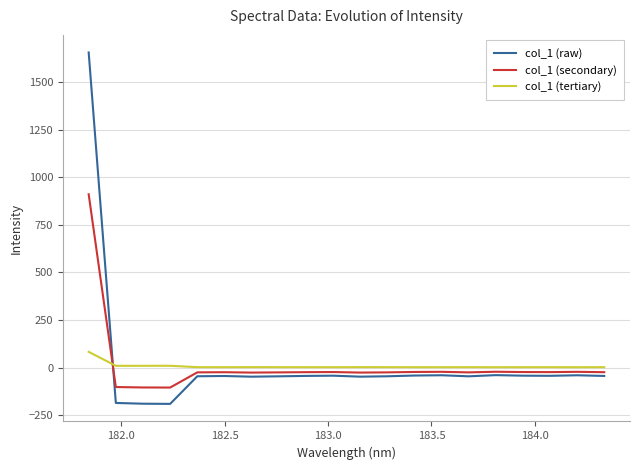

List the series in order of their peak value, highest first.

col_1 (raw), col_1 (secondary), col_1 (tertiary)